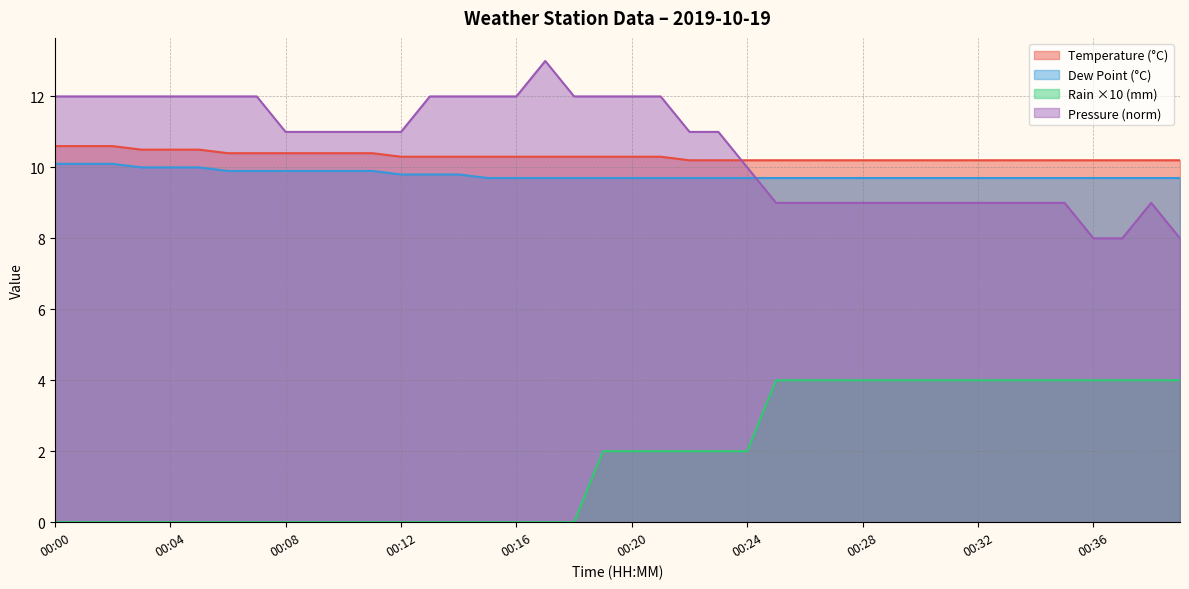

How many lines are shown in the chart?

4